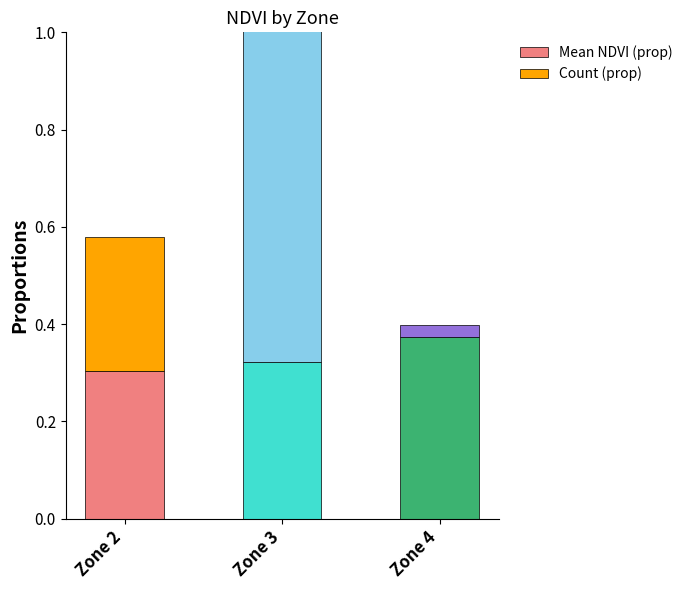

Which series has the largest total across all categories?

Mean NDVI (prop)